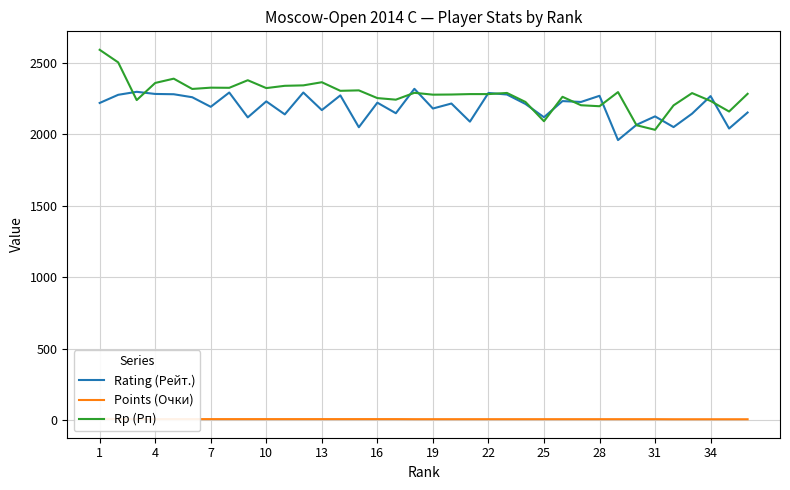

What is the lowest value of the Rating (Рейт.) series?

1960